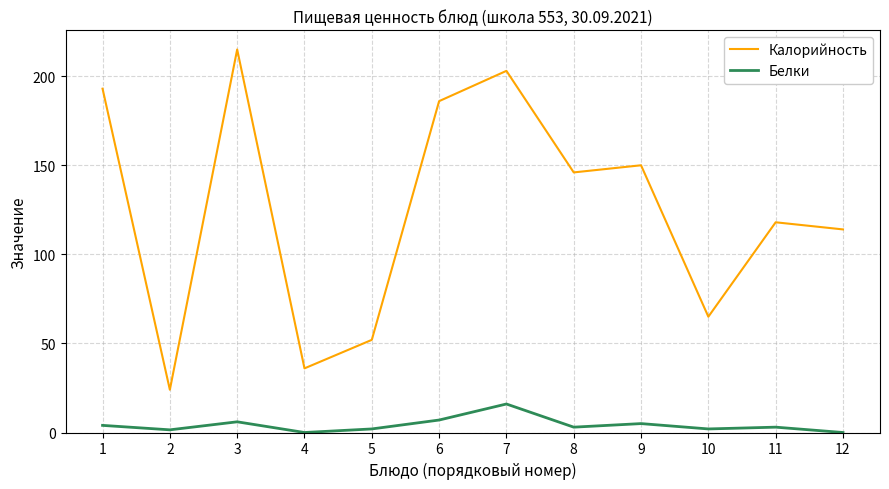

How many interior local peaks does the Калорийность series have?

4